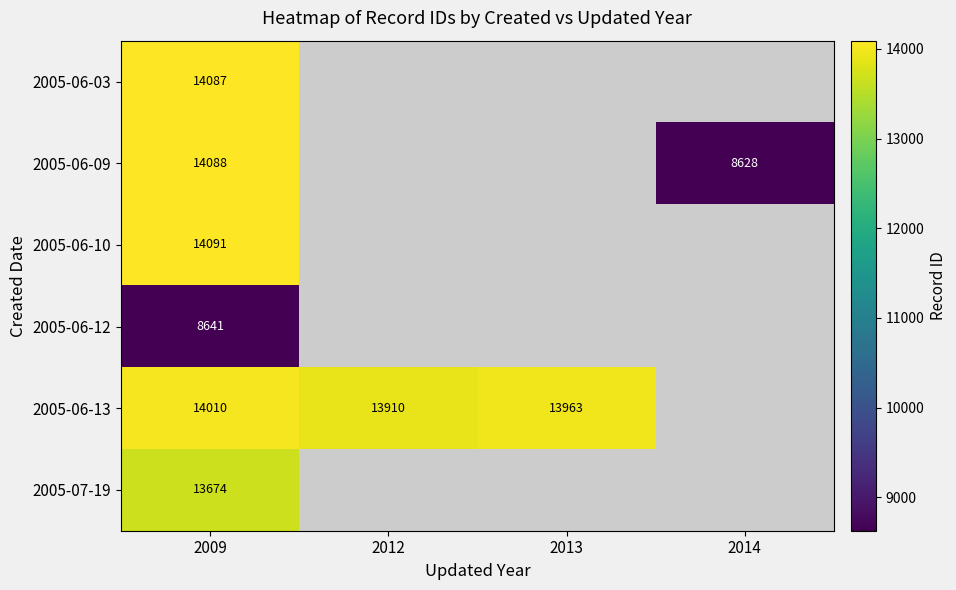

True or false: 2005-06-12 has a value of 8641 at 2009.

True